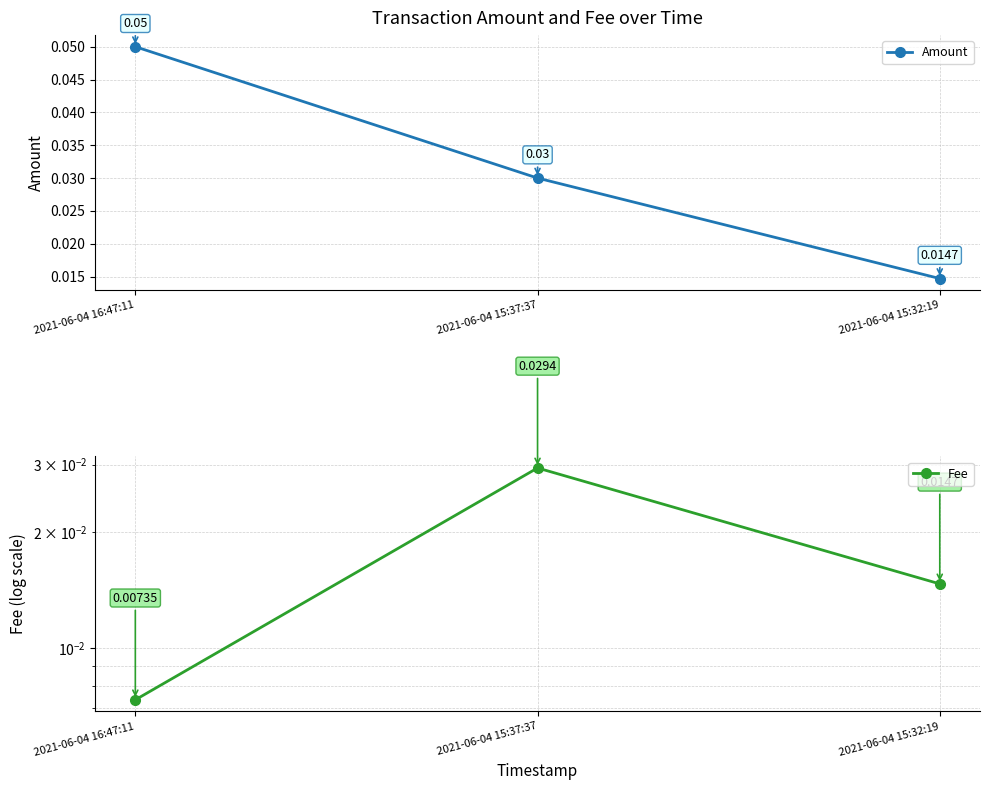

Which category has the highest value across all series?

2021-06-04 16:47:11